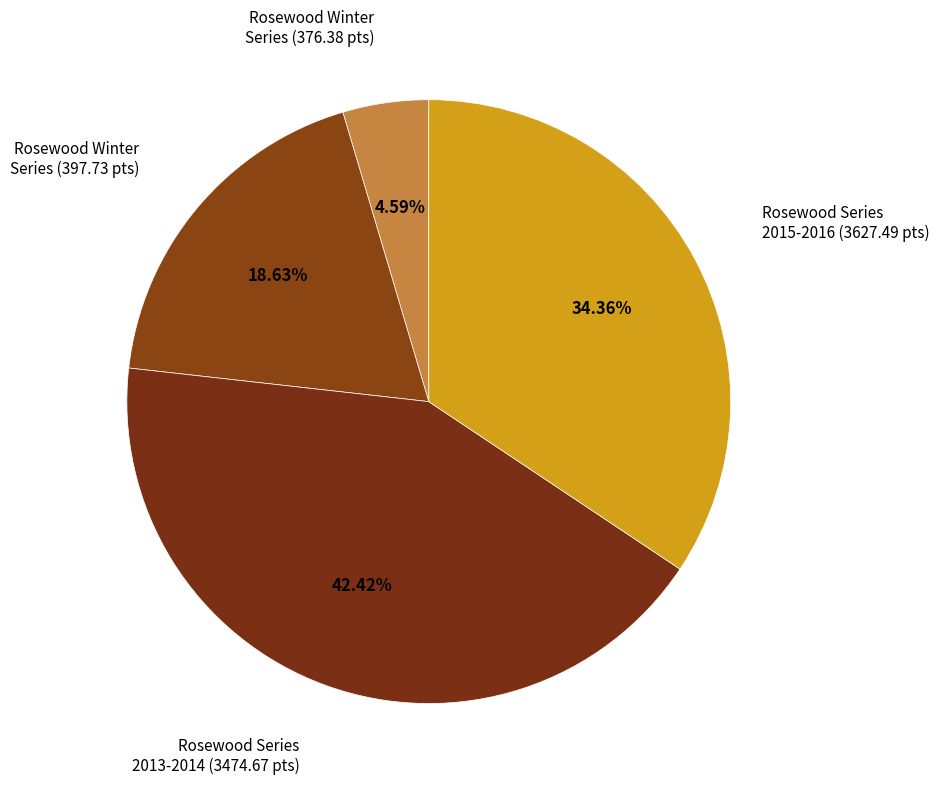

How many slices are in this pie chart?

4